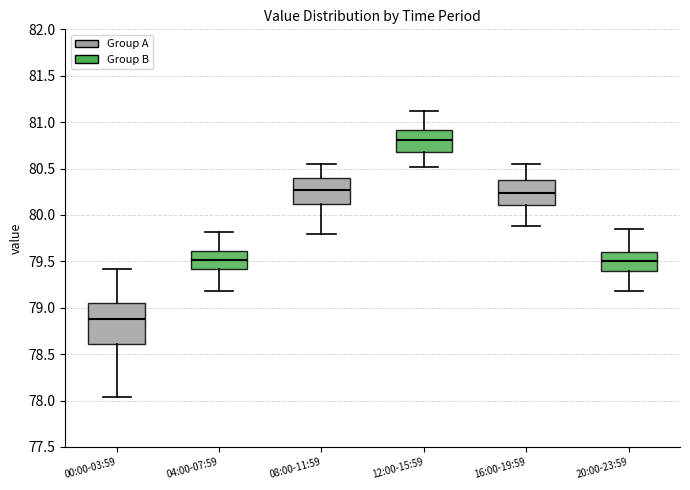

Comparing the boxes themselves (not the whiskers), which one is the tallest?

00:00-03:59